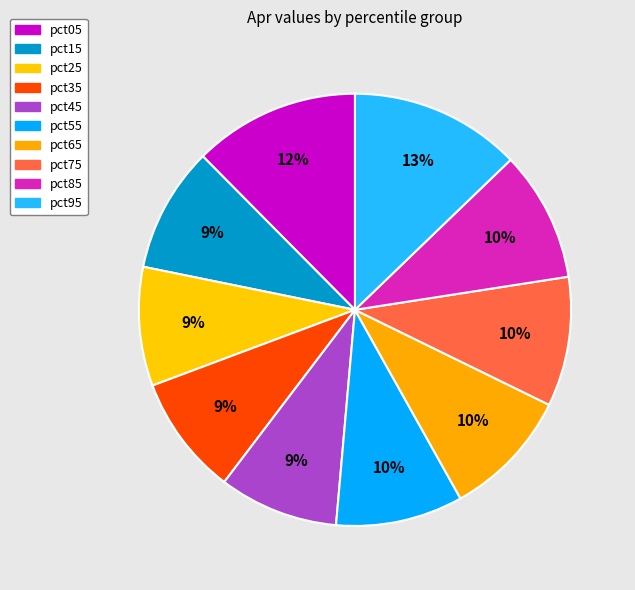

What percentage is NOT represented by pct65?

90.4%